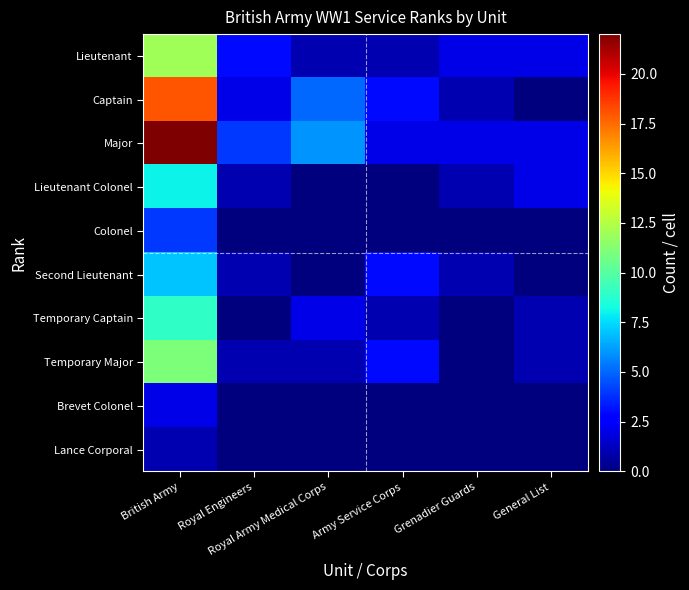

Reading left to right, transcribe all the data shown in this chart.

Lieutenant: British Army=12	Royal Engineers=3	Royal Army Medical Corps=1	Army Service Corps=1	Grenadier Guards=2	General List=2
Captain: British Army=18	Royal Engineers=2	Royal Army Medical Corps=5	Army Service Corps=3	Grenadier Guards=1	General List=0
Major: British Army=22	Royal Engineers=4	Royal Army Medical Corps=6	Army Service Corps=2	Grenadier Guards=2	General List=2
Lieutenant Colonel: British Army=8	Royal Engineers=1	Royal Army Medical Corps=0	Army Service Corps=0	Grenadier Guards=1	General List=2
Colonel: British Army=4	Royal Engineers=0	Royal Army Medical Corps=0	Army Service Corps=0	Grenadier Guards=0	General List=0
Second Lieutenant: British Army=7	Royal Engineers=1	Royal Army Medical Corps=0	Army Service Corps=3	Grenadier Guards=1	General List=0
Temporary Captain: British Army=9	Royal Engineers=0	Royal Army Medical Corps=2	Army Service Corps=1	Grenadier Guards=0	General List=1
Temporary Major: British Army=11	Royal Engineers=1	Royal Army Medical Corps=1	Army Service Corps=3	Grenadier Guards=0	General List=1
Brevet Colonel: British Army=2	Royal Engineers=0	Royal Army Medical Corps=0	Army Service Corps=0	Grenadier Guards=0	General List=0
Lance Corporal: British Army=1	Royal Engineers=0	Royal Army Medical Corps=0	Army Service Corps=0	Grenadier Guards=0	General List=0